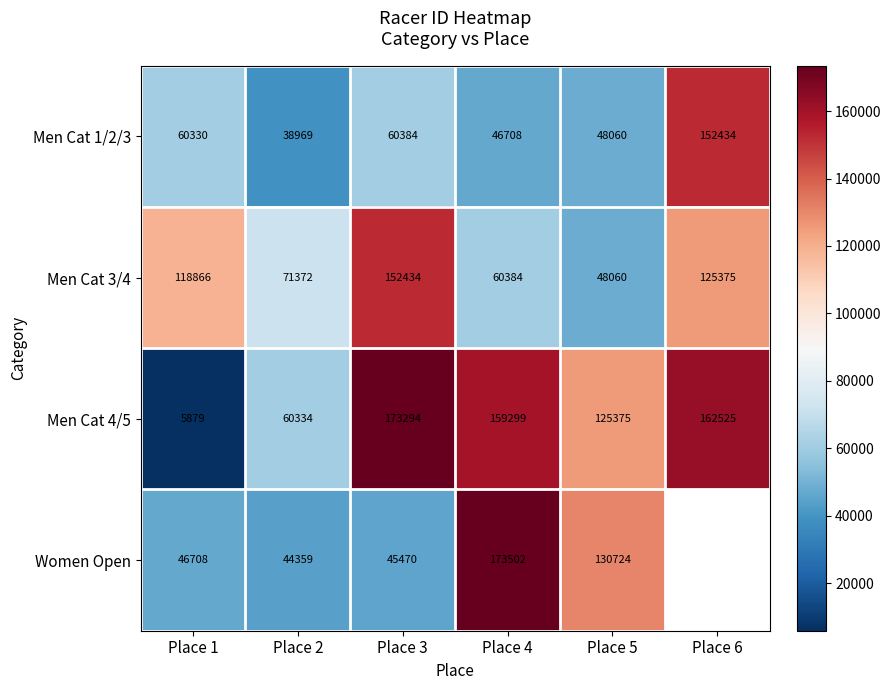

Which series changed the most between Place 1 and Place 5?

Men Cat 4/5